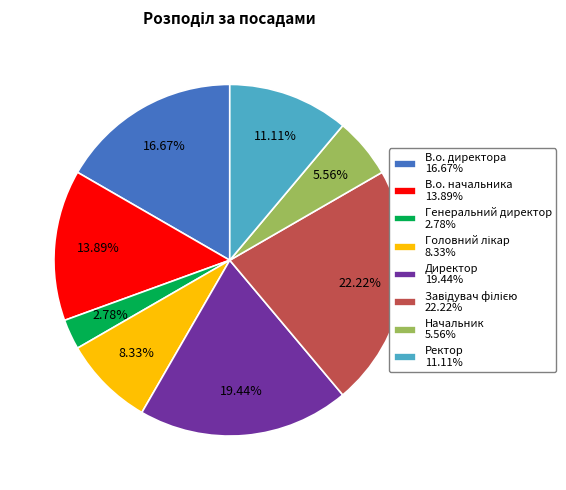

To the nearest percent, what is the difference between the largest and smallest slice percentages?

19%